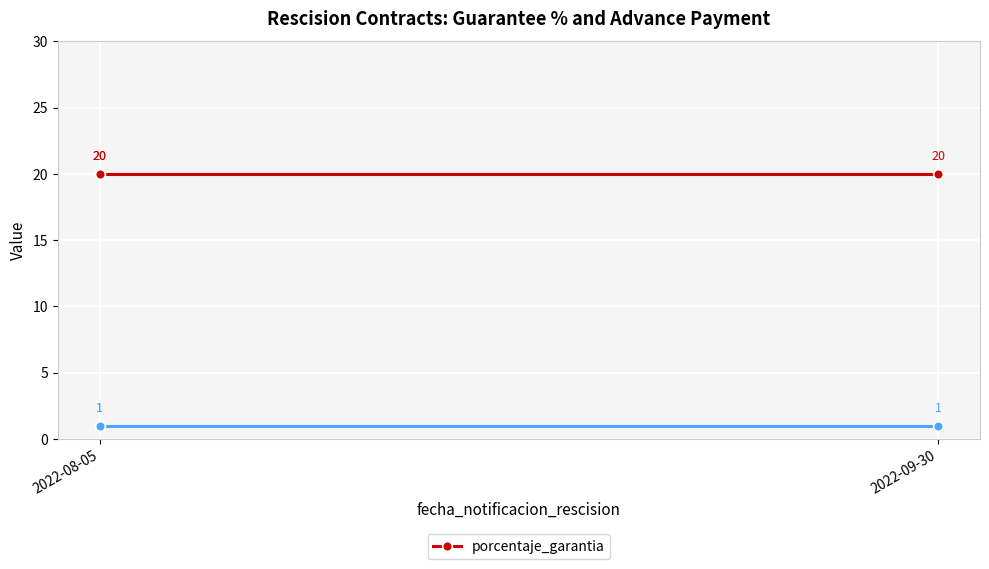

Which series has the largest total across all categories?

porcentaje_garantia